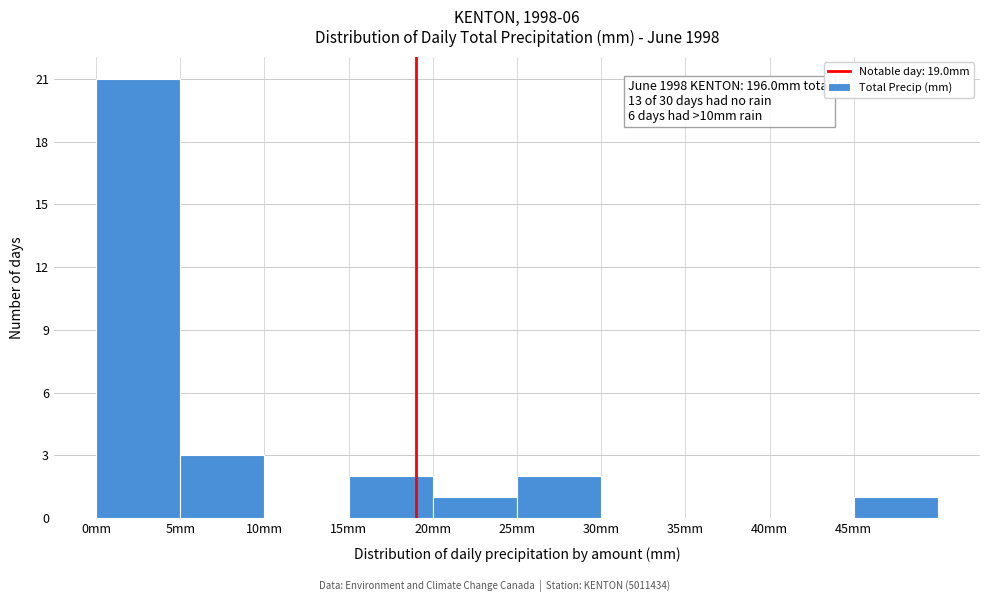

Which range on the x-axis has the tallest bar?

0 to 5